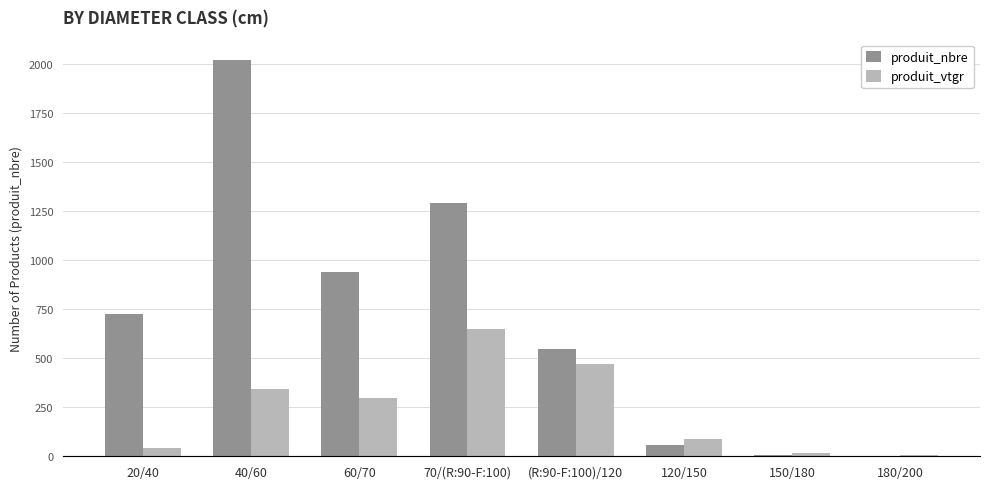

What is the sum of all produit_vtgr values?

1923.2